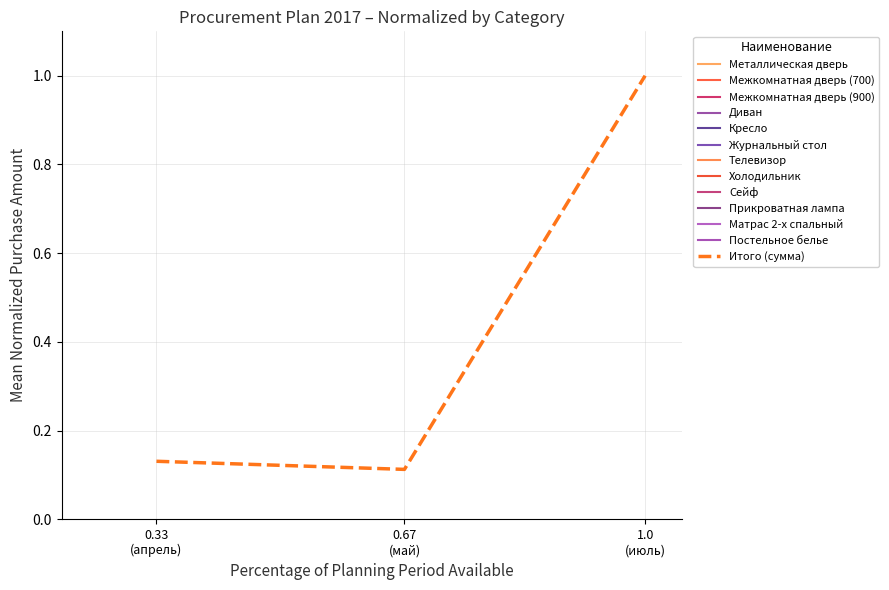

What is the average value?

0.4